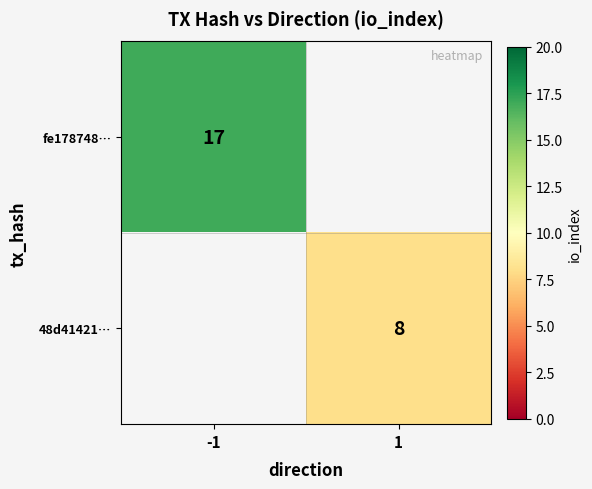

The value of fe178748… at -1 is 17. True or false?

True